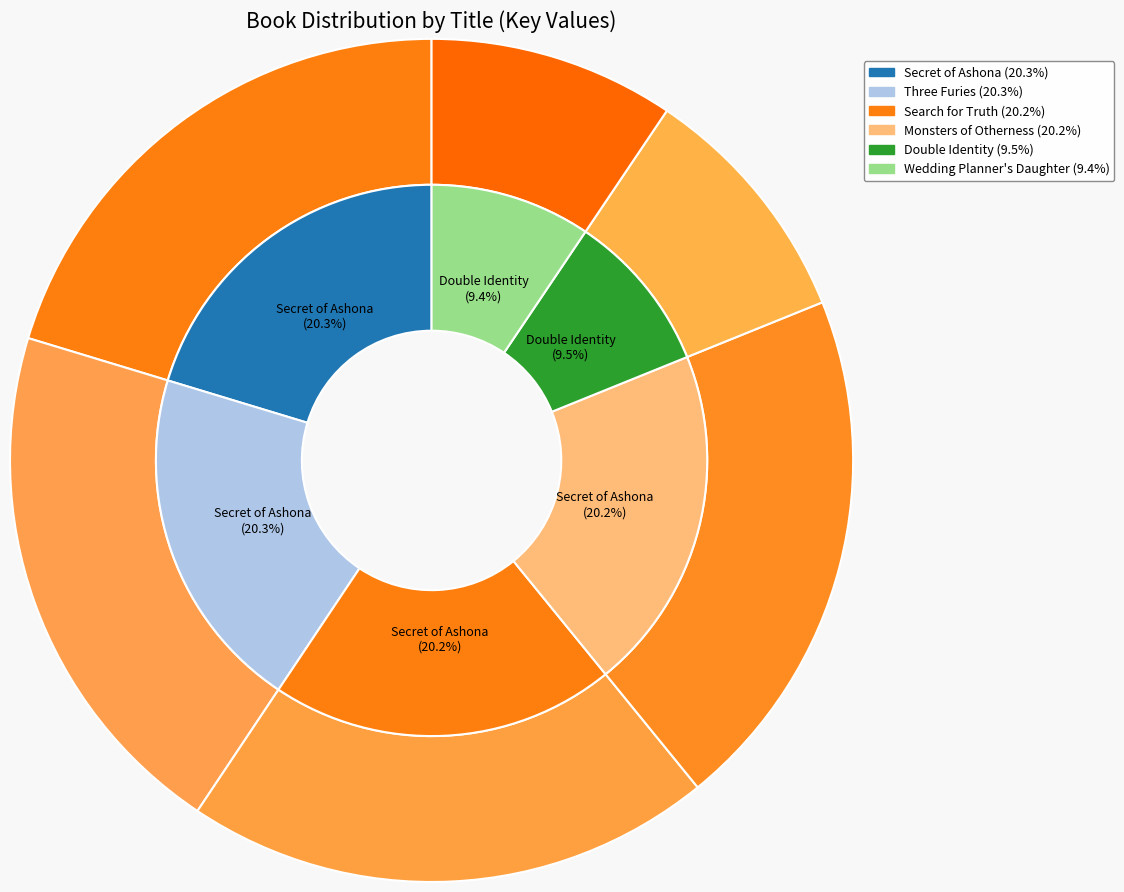

Which has a higher value, Three Furies or Wedding Planner's Daughter?

Three Furies